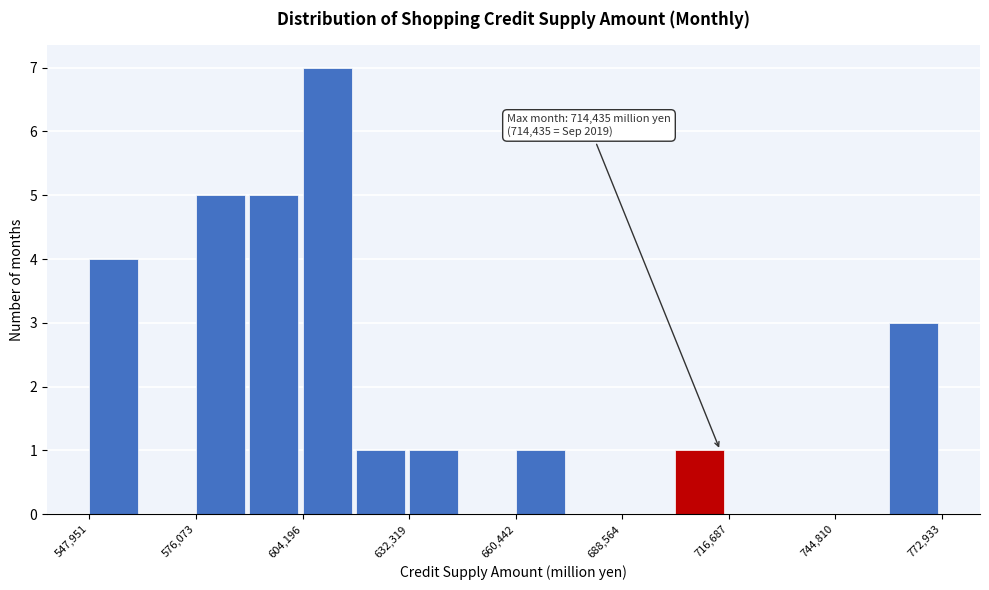

Around what value on the x-axis is the tallest bar? Give the approximate position of its centre, as read against the axis.

610000